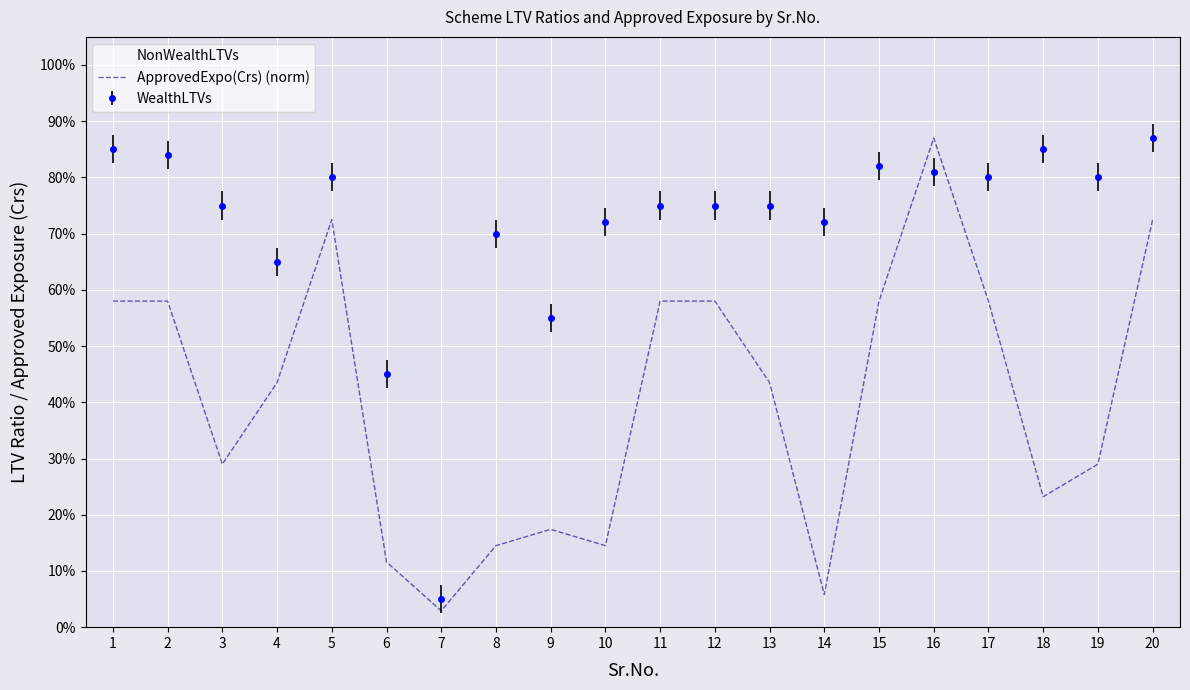

How many intersections are there between ApprovedExpo(Crs) (norm) and NonWealthLTVs?

4